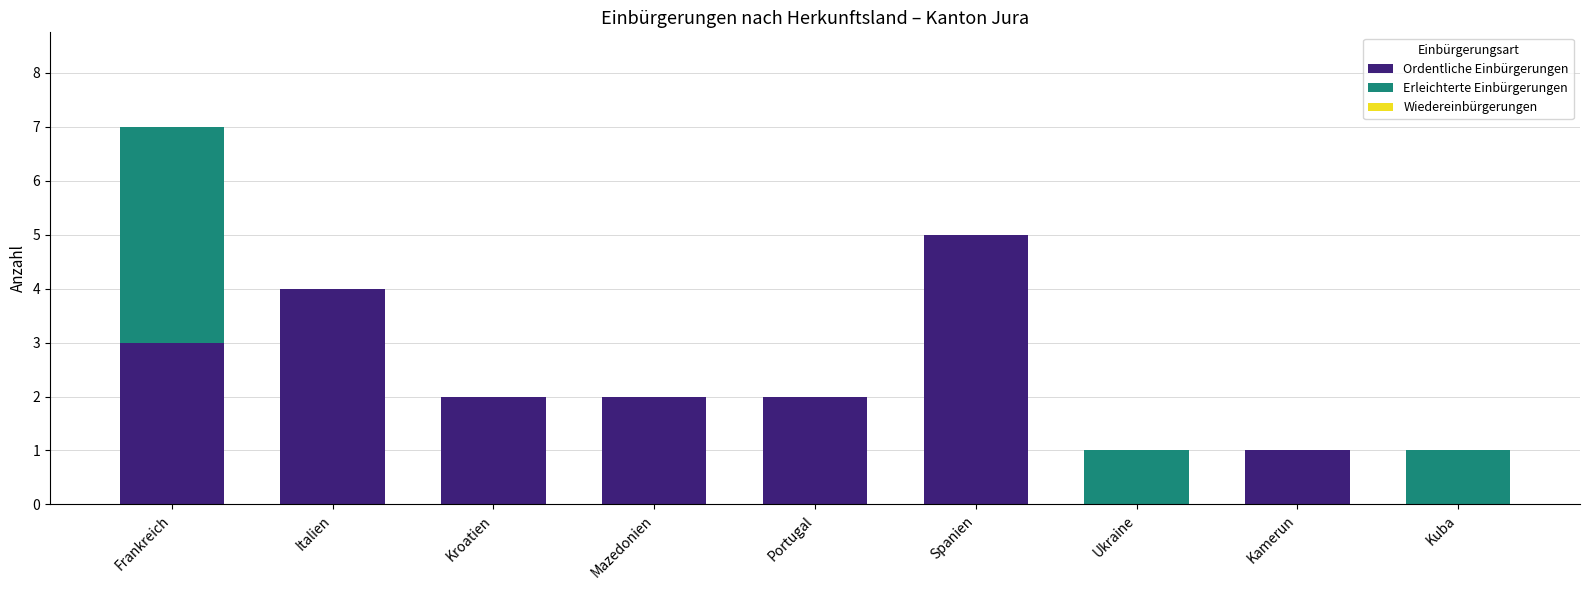

True or false: Ordentliche Einbürgerungen has a value of -2 at Ukraine.

False